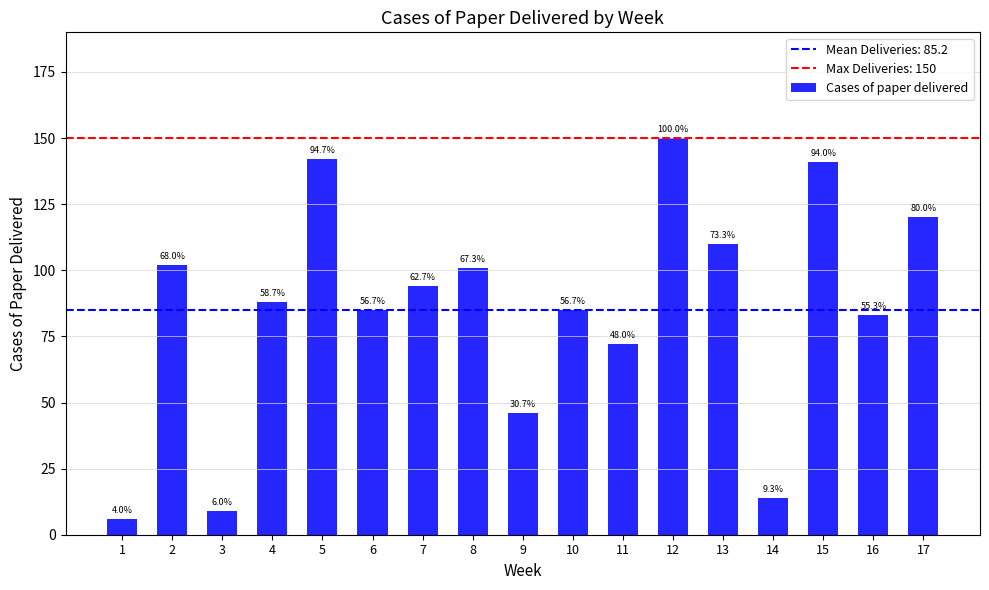

The chart shows a value of 226 at 12. True or false?

False